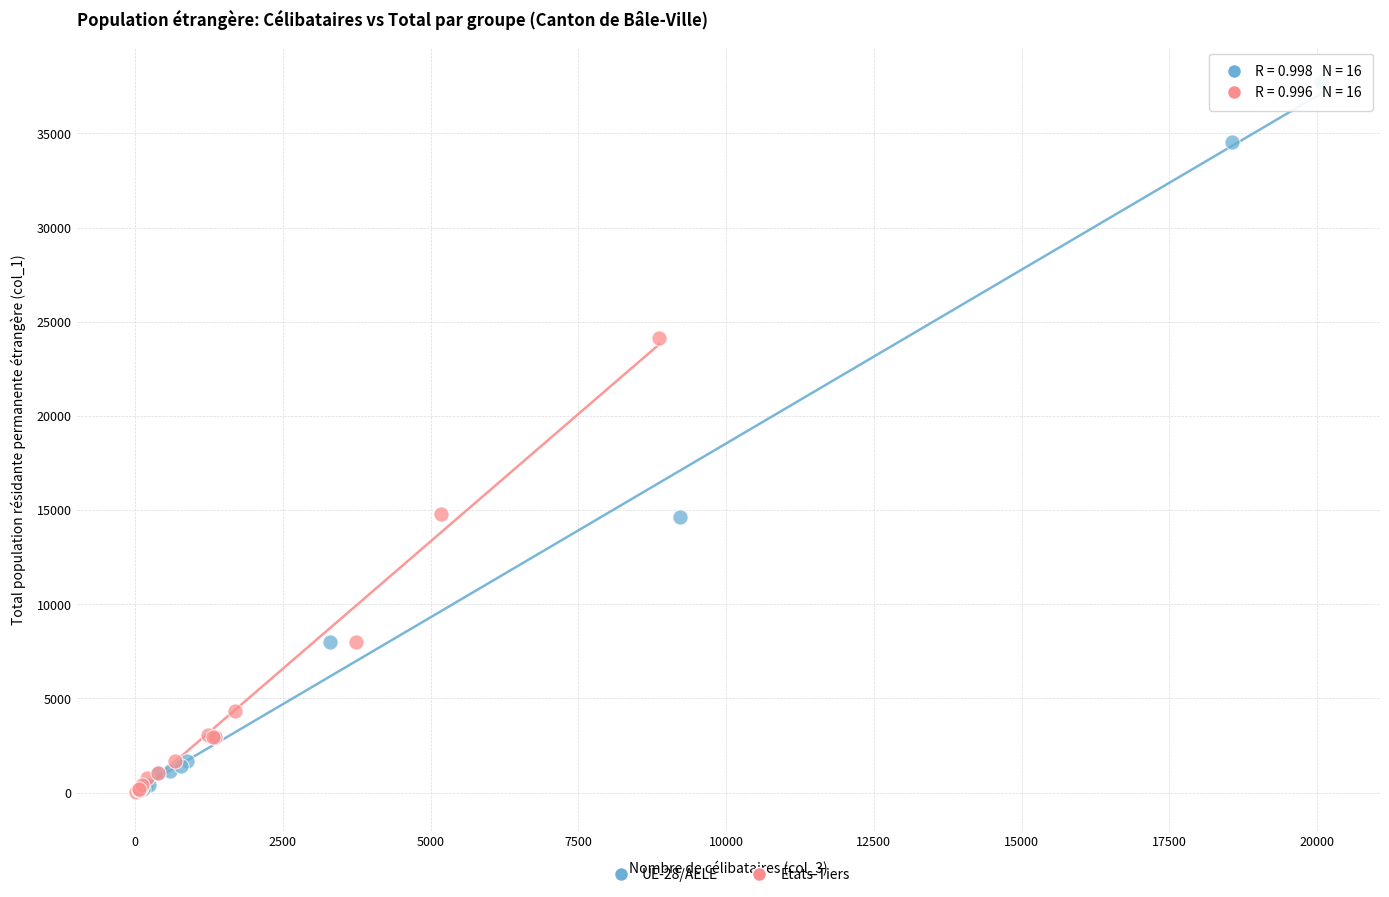

Which series contains the highest Y value?

UE-28/AELE